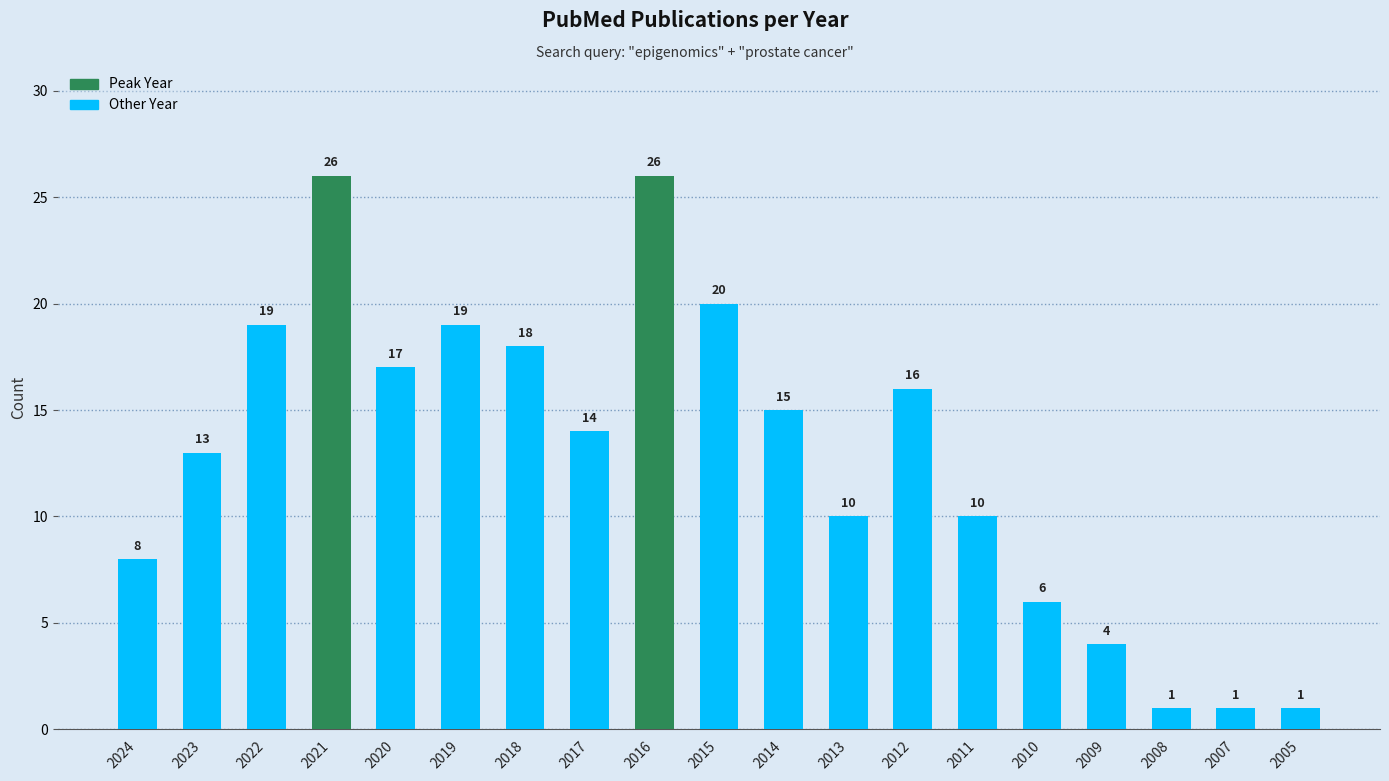

Does the chart contain stacked bars?

No